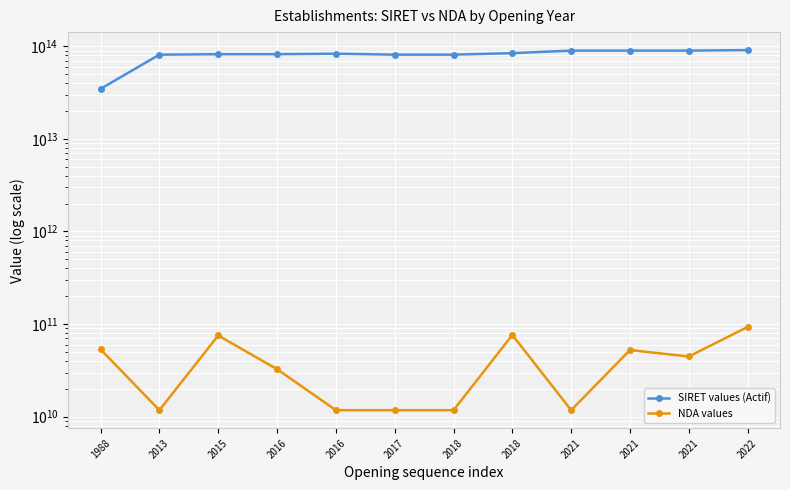

At which label is SIRET values (Actif) closest to 62862576550014?

2013